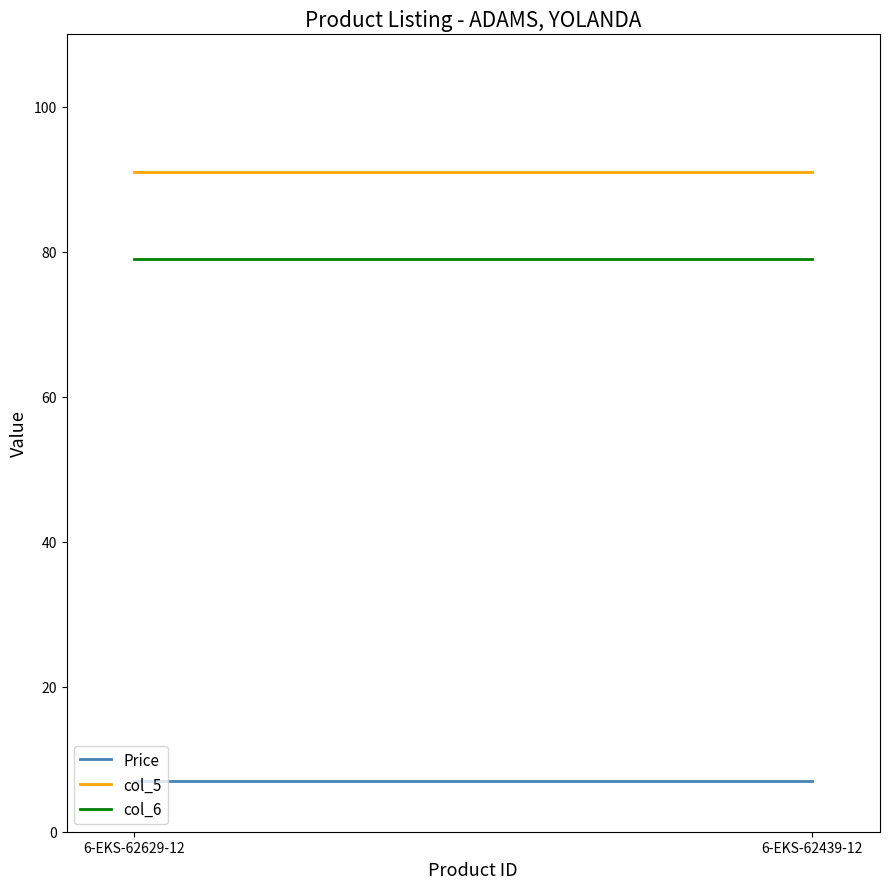

What is the average value of the Price series?

7.0